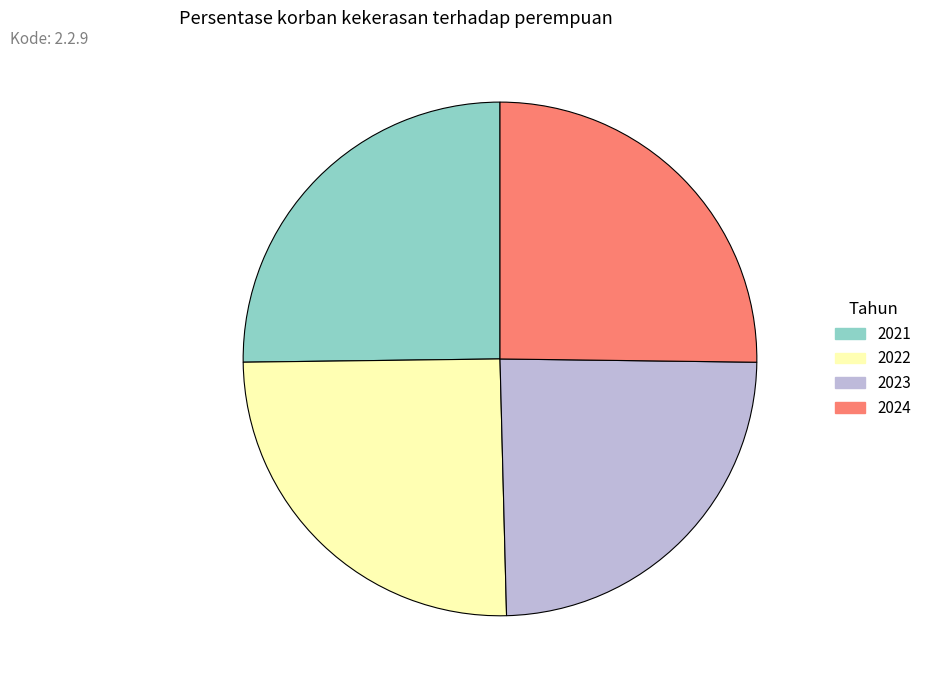

Is the sum of 2024 and 2021 greater than half?

Yes